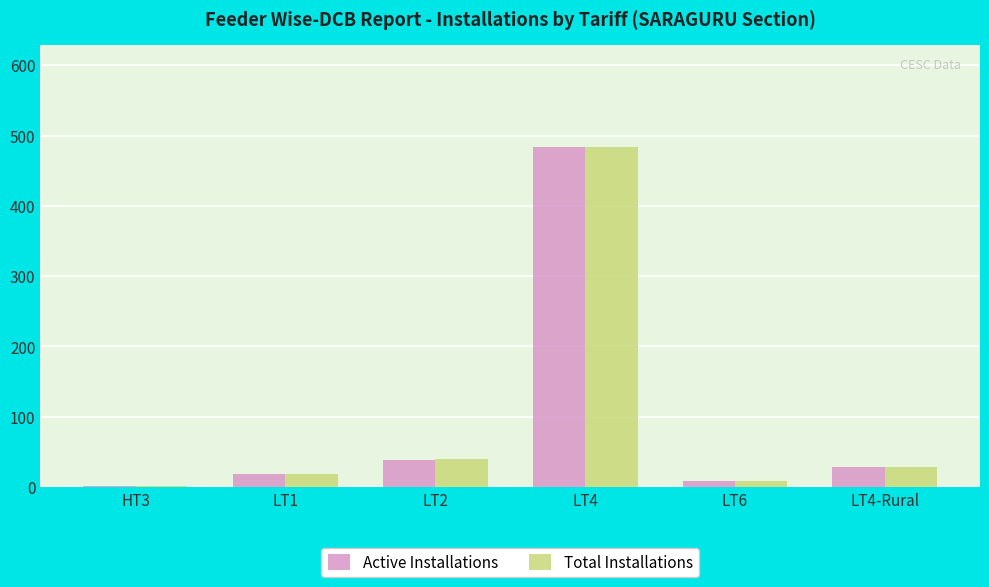

What is the sum of all Active Installations values?

578